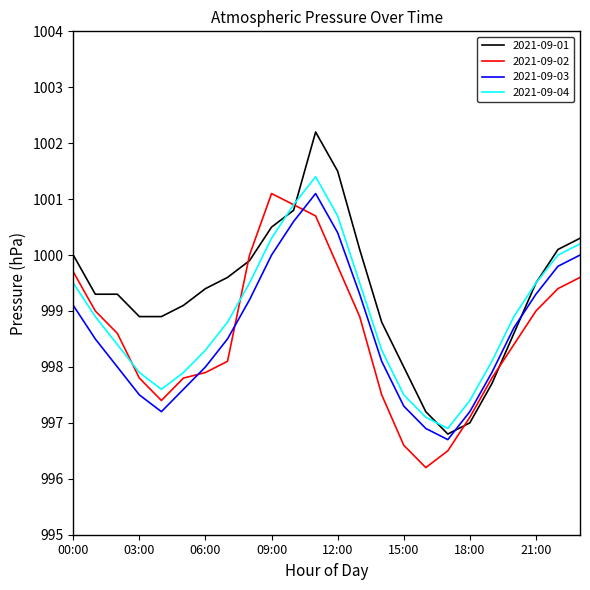

True or false: 2021-09-02 has more than 2 points higher than both neighbors.

False